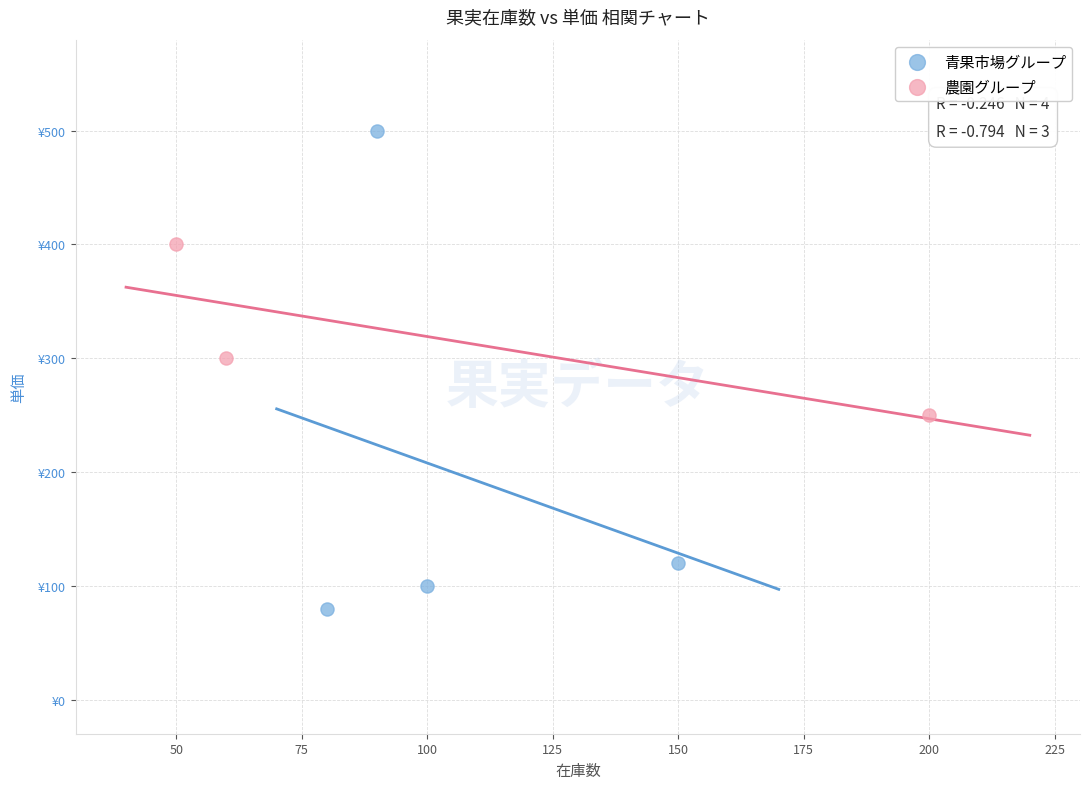

Which series reaches the maximum Y coordinate?

青果市場グループ